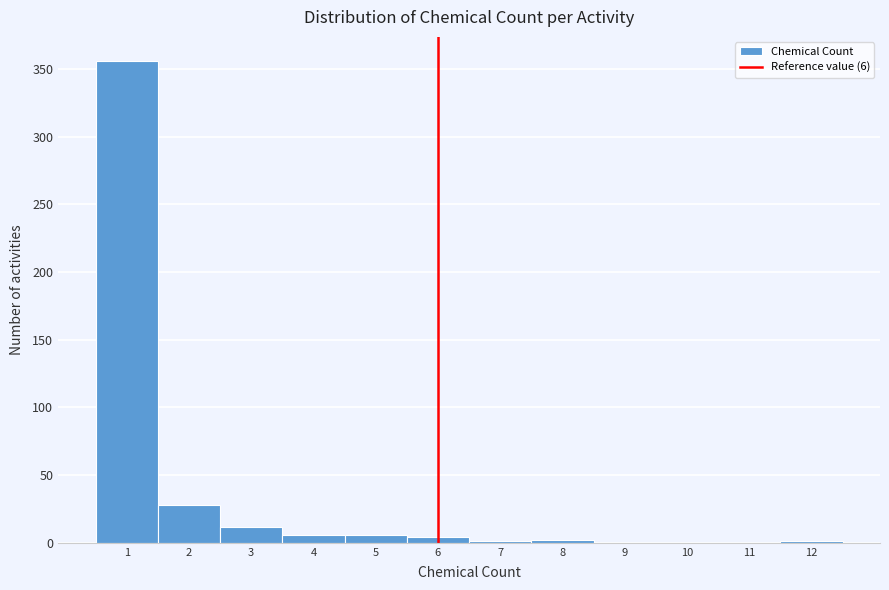

Which range on the x-axis has the tallest bar?

0.5 to 1.5